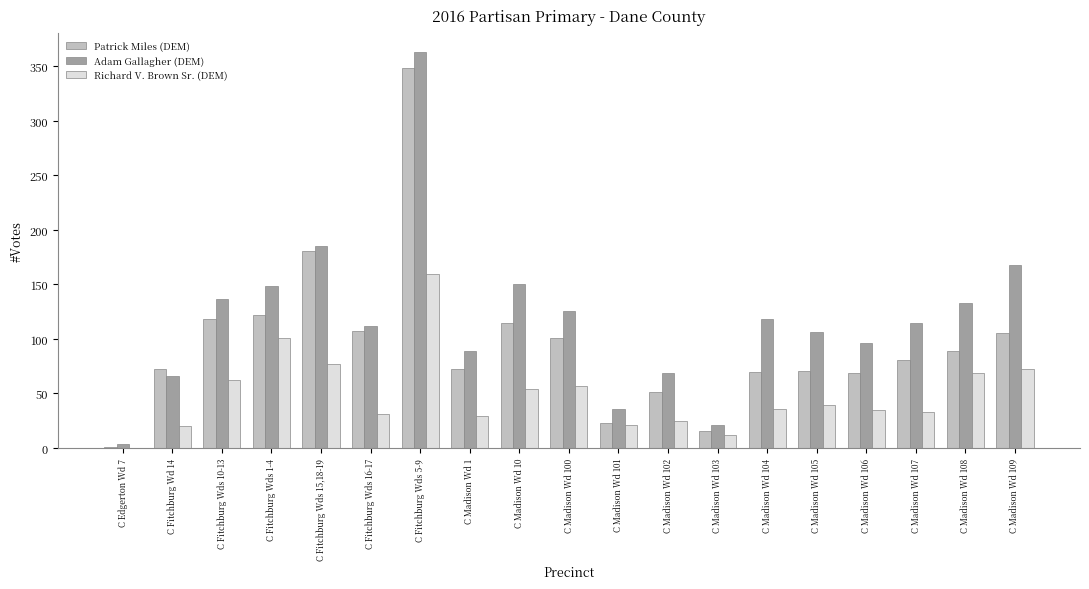

Which series changed the most between C Madison Wd 105 and C Madison Wd 108?

Richard V. Brown Sr. (DEM)